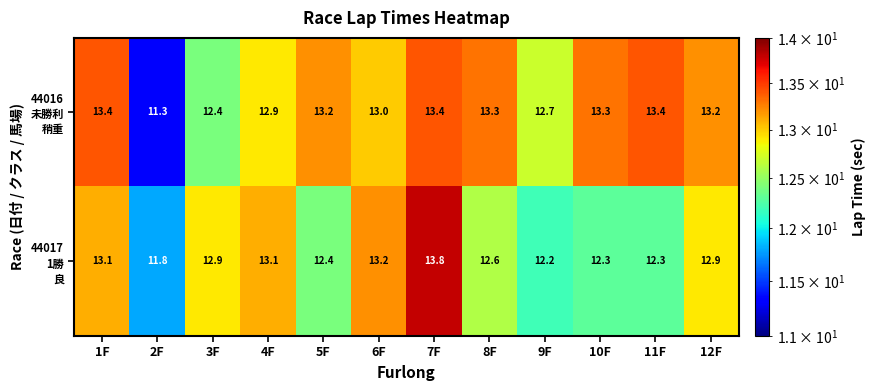

What is the difference between the highest and lowest values at 1F?

0.3